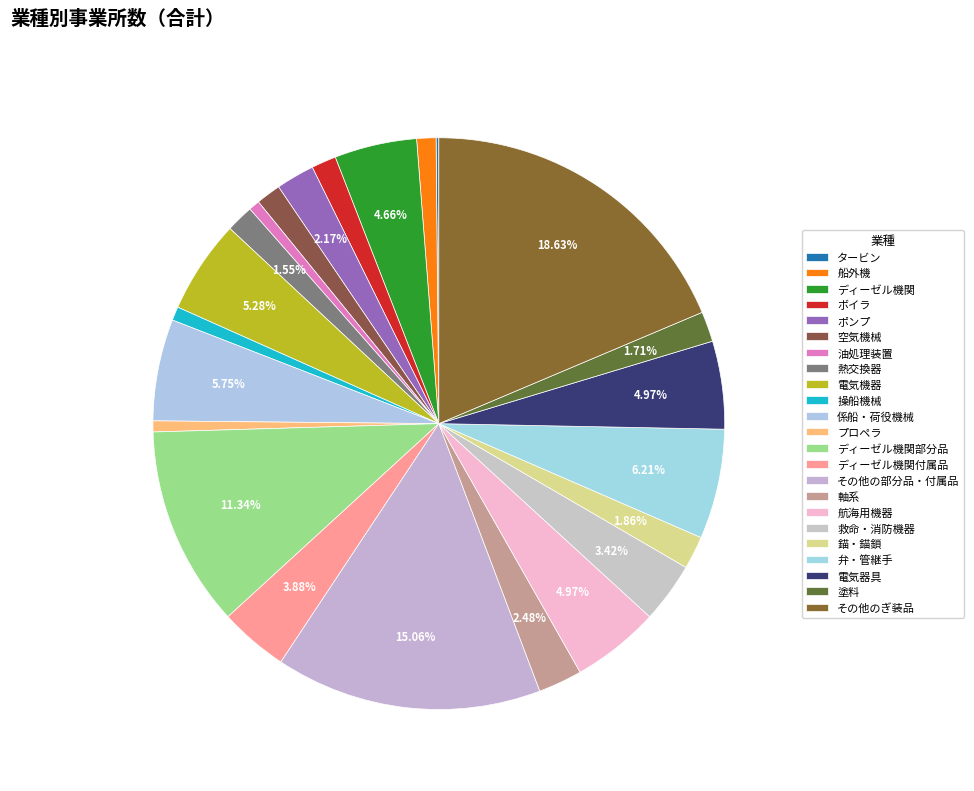

What portion of the pie excludes その他の部分品・付属品?

84.9%